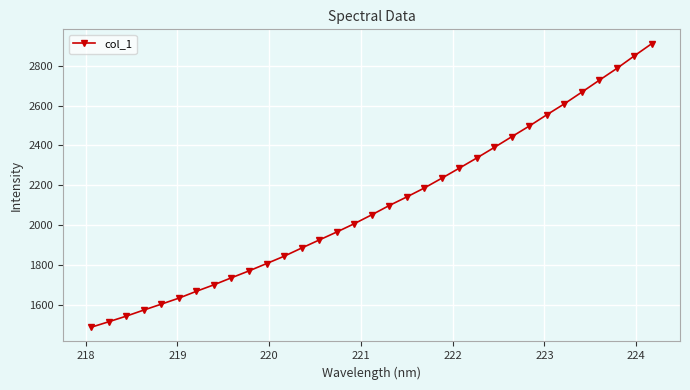

What is the value of the 4th point from the left?

1572.7